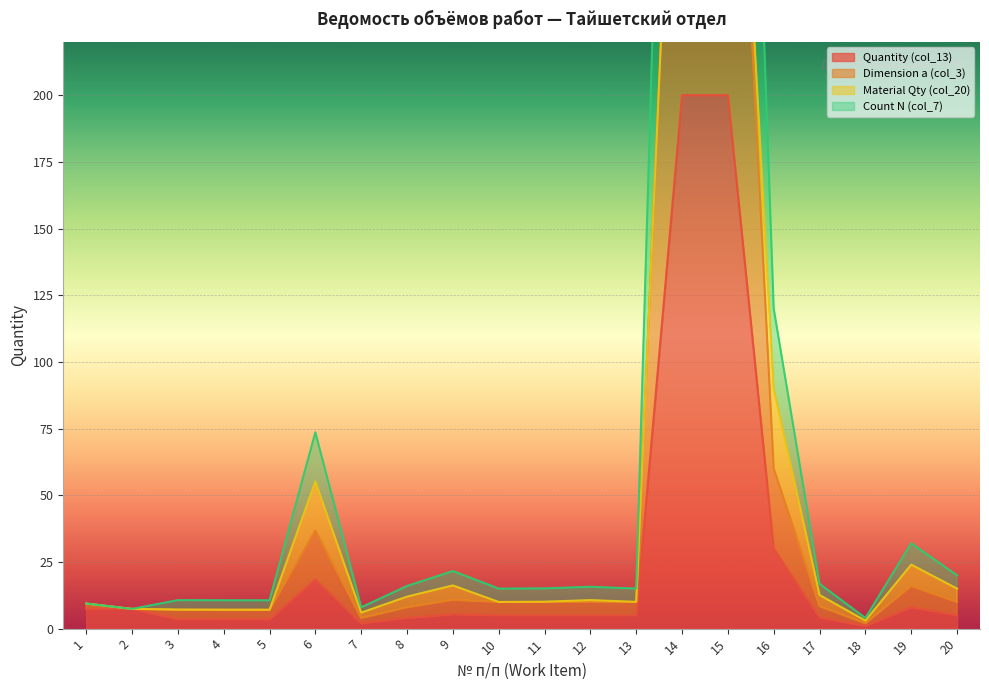

At how many categories does at least one series exceed 531?

2